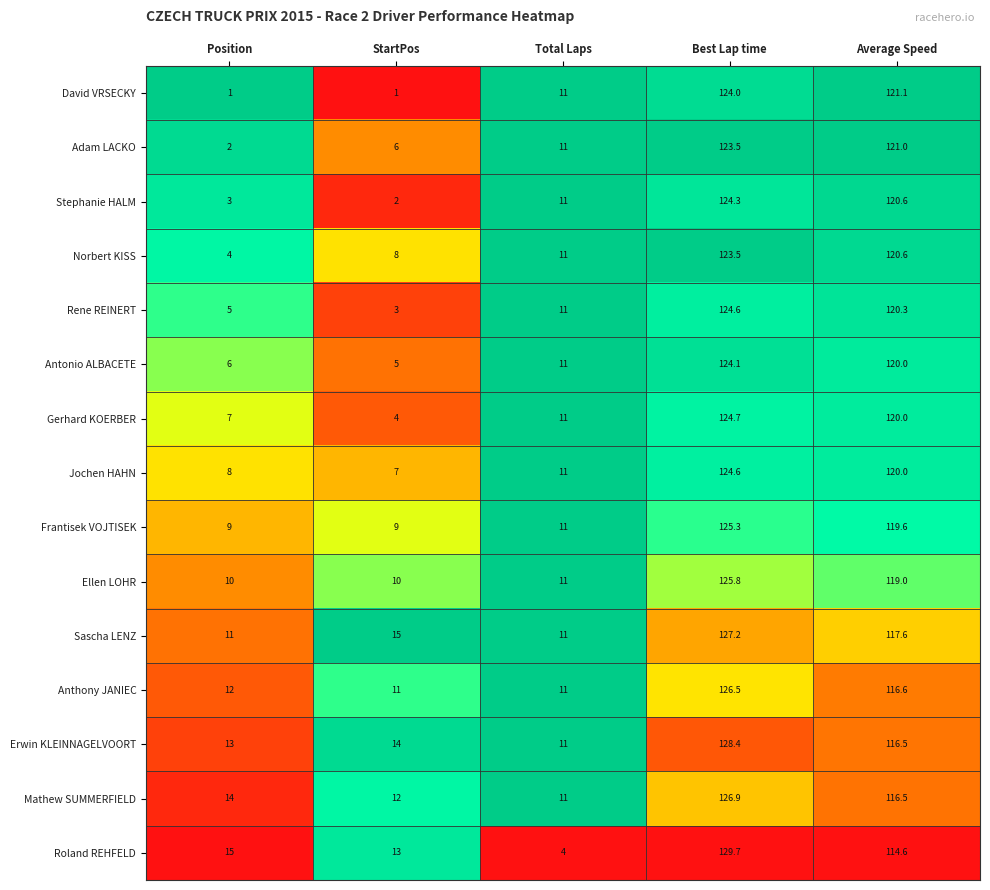

At which label is Roland REHFELD closest to 66?

Average Speed